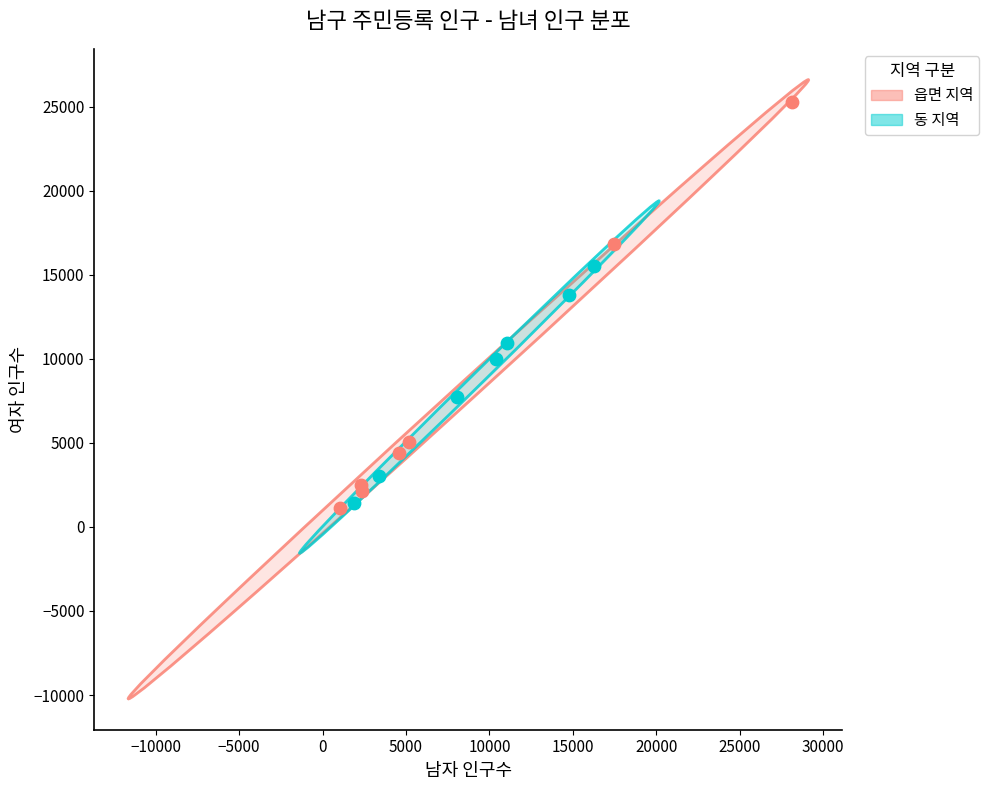

Which series has the widest spread of Y values?

읍면 지역